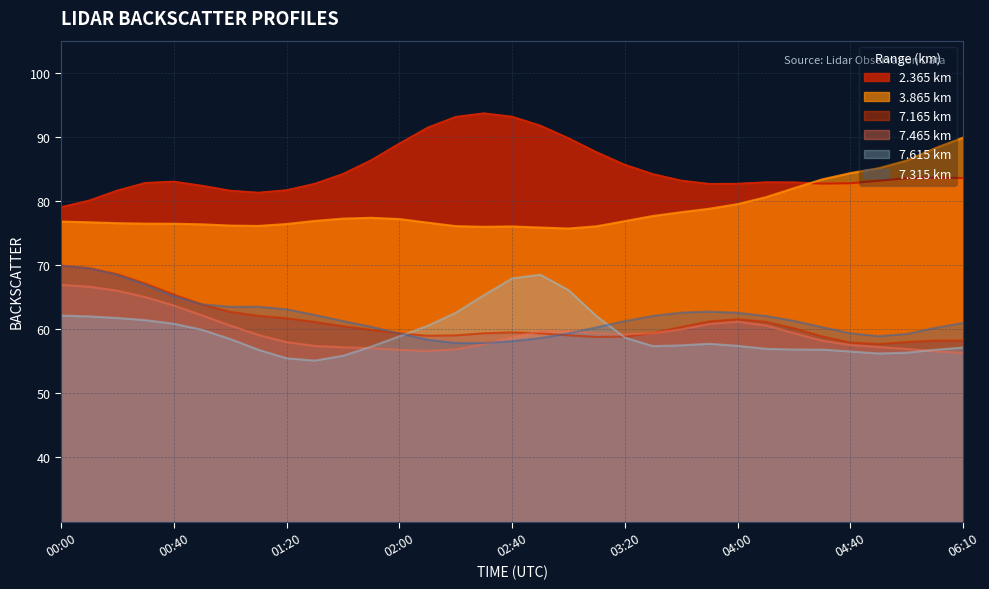

True or false:   7.465 has a value of 100.8 at 03:50.

False